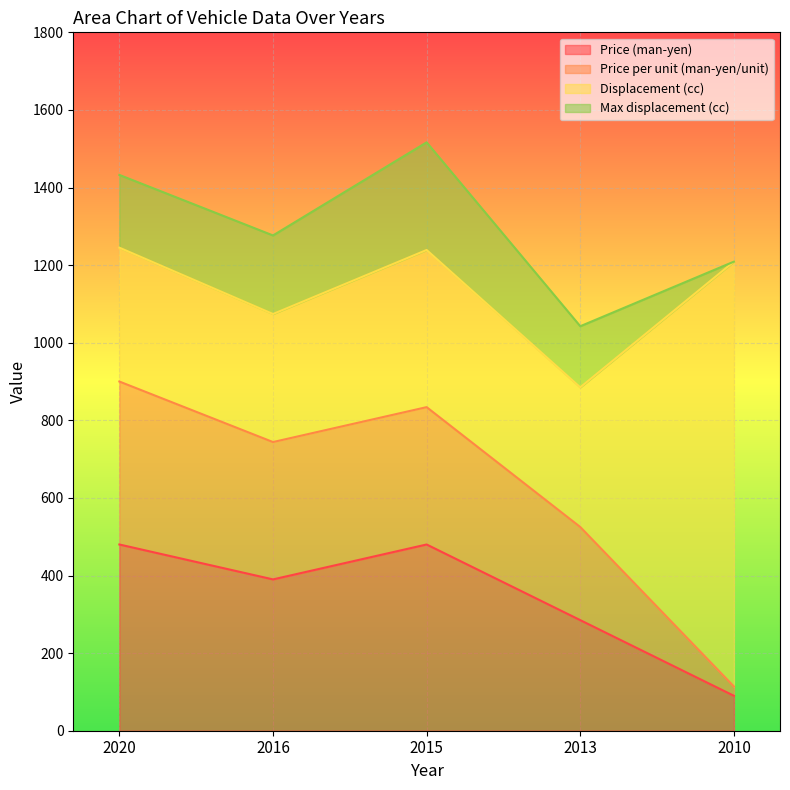

Between 2015 and 2020, which is larger?

2015